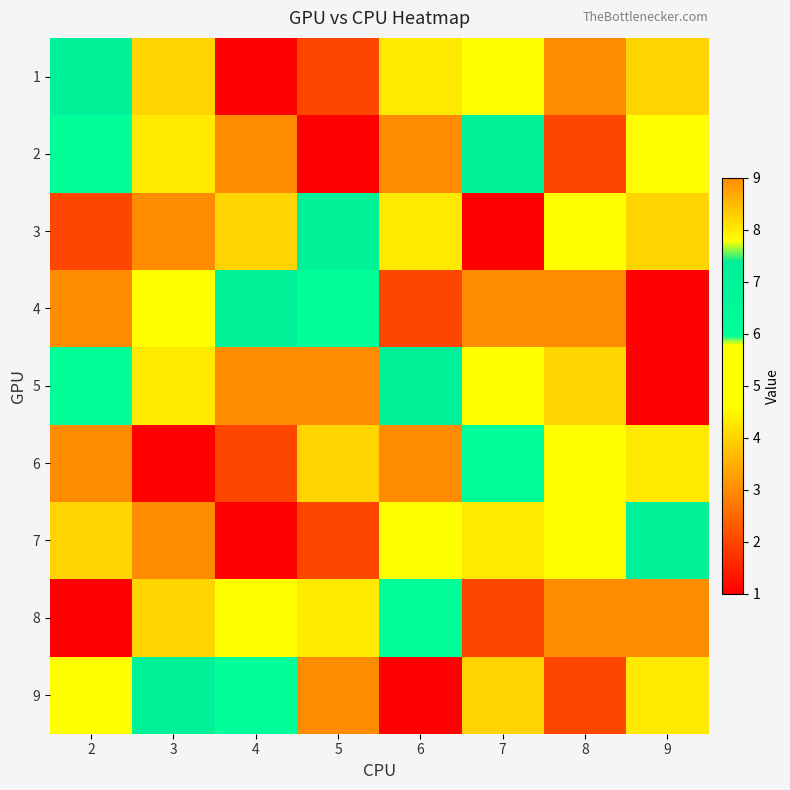

Count the number of categories in the chart.

8